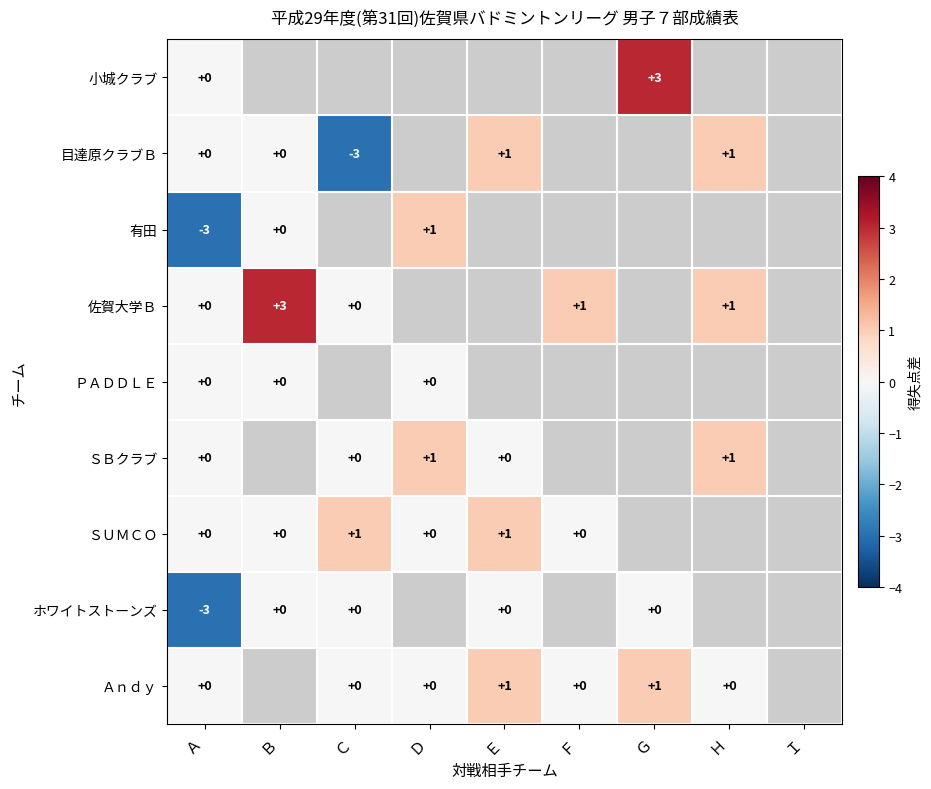

What is the smallest value displayed?

-3